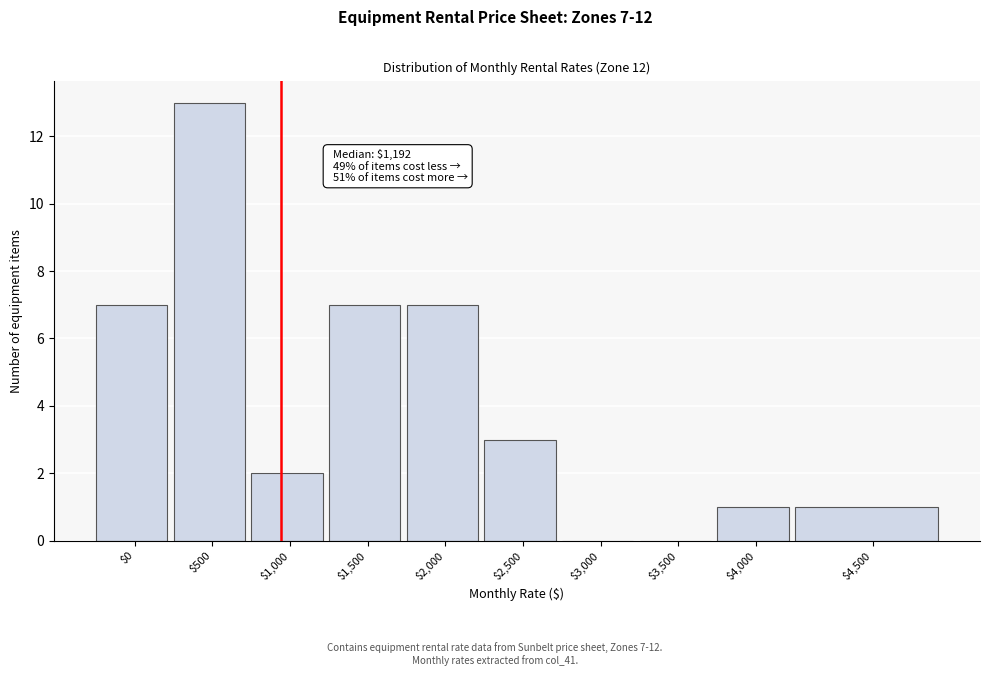

The chart shows a value of 7 at $2,000. True or false?

True